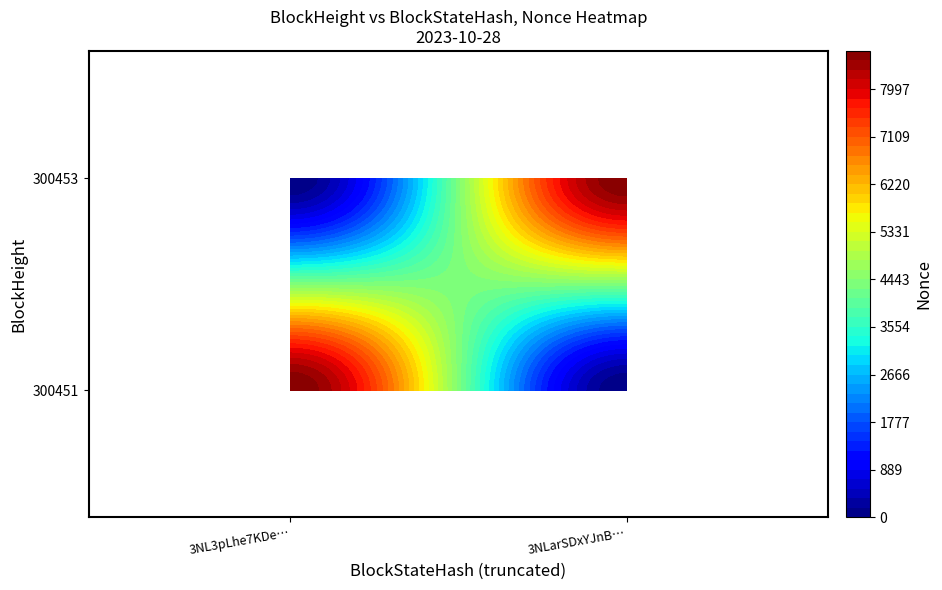

Reading left to right, what are all the values shown in this chart?

300453: 0	8708
300451: 8708	0